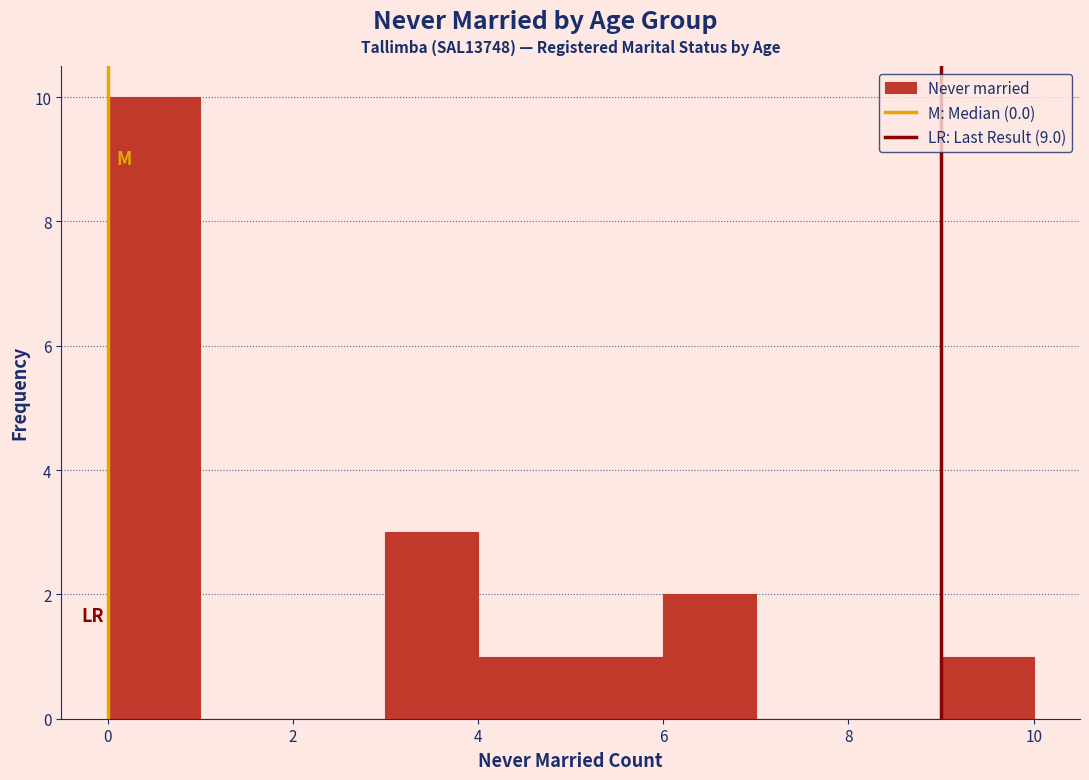

Reading left to right, transcribe this chart: for each bar, give the range it covers on the x-axis and its height. The values are not printed on the chart, so give them approximately, as read against the axis.

0 to 1: 10
1 to 2: 0
2 to 3: 0
3 to 4: 3
4 to 5: 1
5 to 6: 1
6 to 7: 2
7 to 8: 0
8 to 9: 0
9 to 10: 1